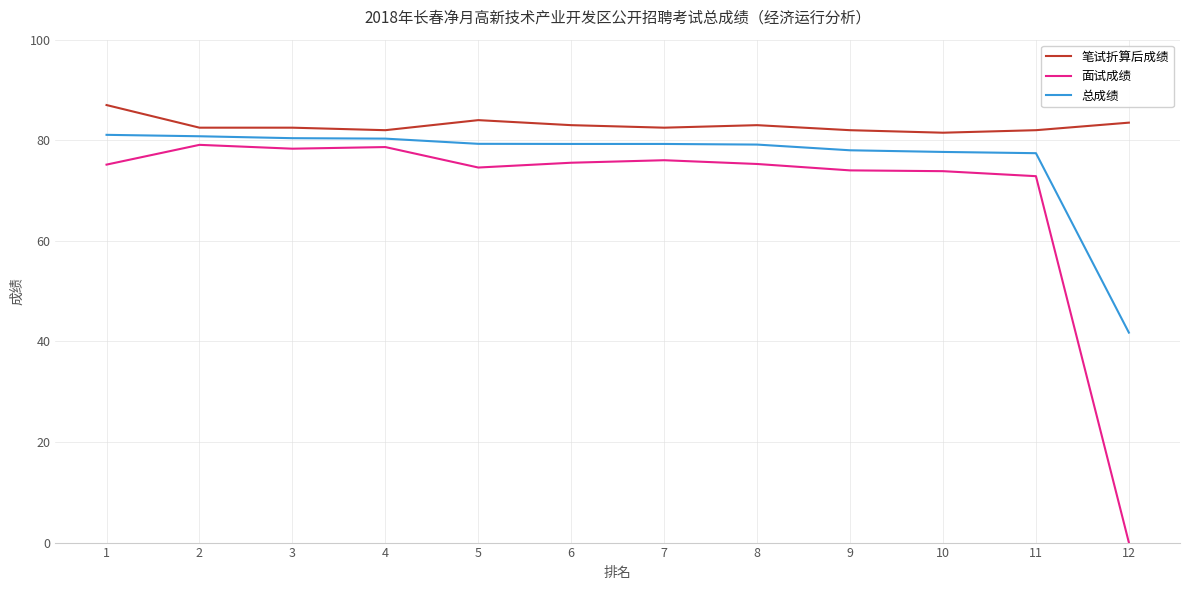

Rank the series by their average value, from highest to lowest.

笔试折算后成绩, 总成绩, 面试成绩